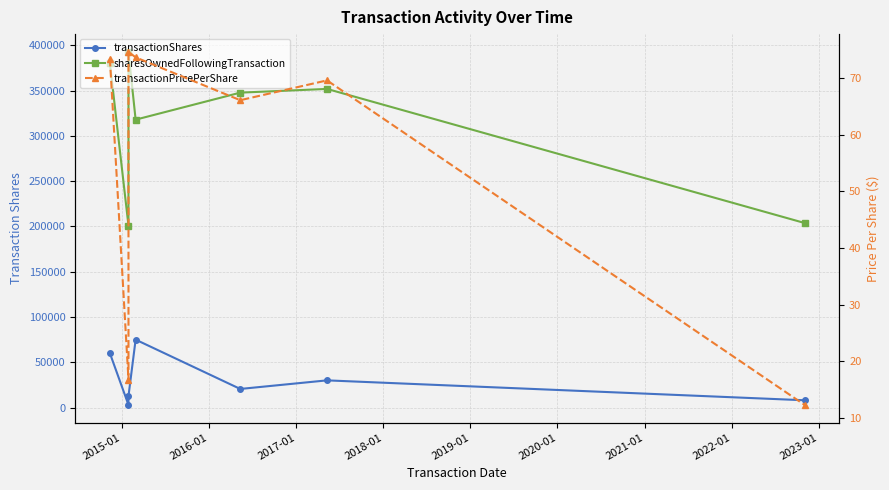

Which series changed the most between 2017-01 and 2020-01?

sharesOwnedFollowingTransaction